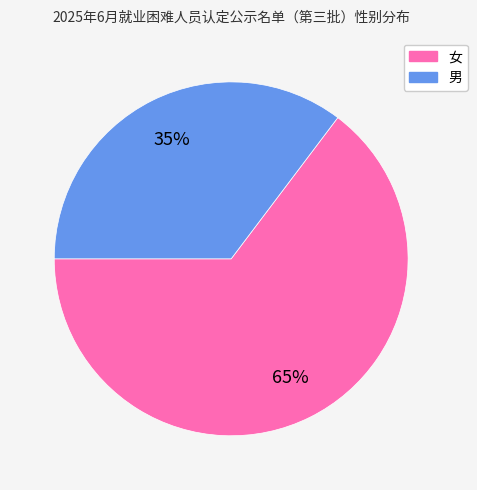

To the nearest percent, what percentage of the pie is 女?

65%